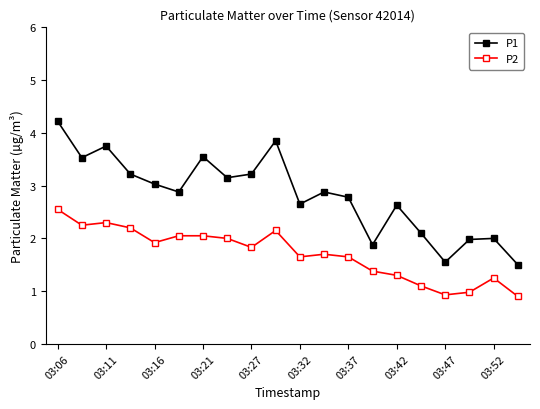

List the series in order of their overall mean, lowest first.

P2, P1